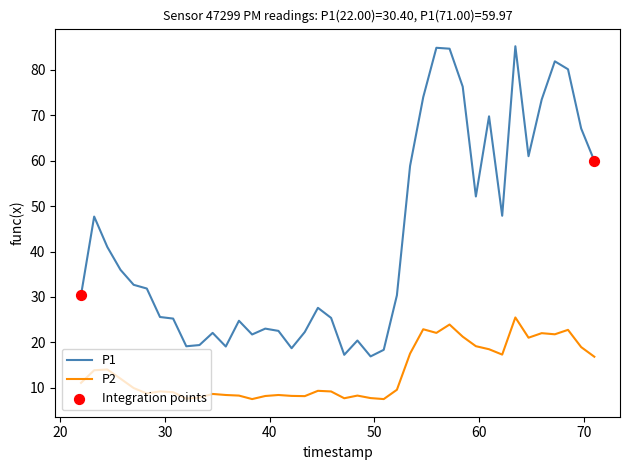

Which series has the largest total across all categories?

P1